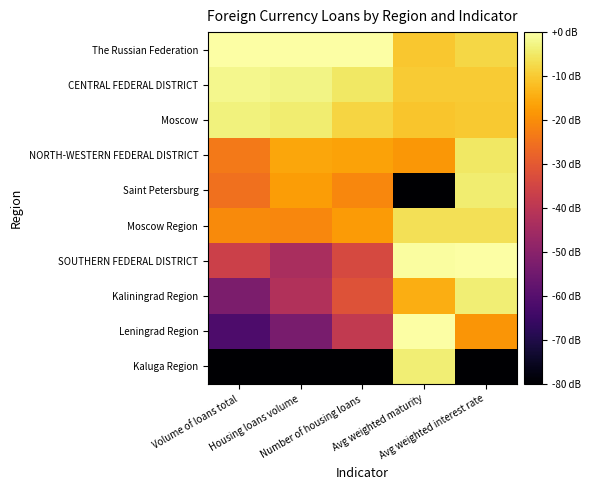

Which series has the largest total across all categories?

The Russian Federation